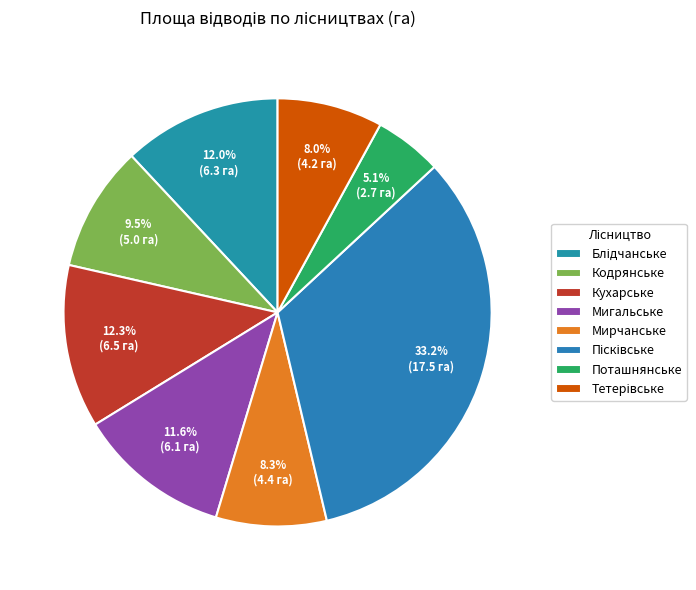

How many slices are in this pie chart?

8